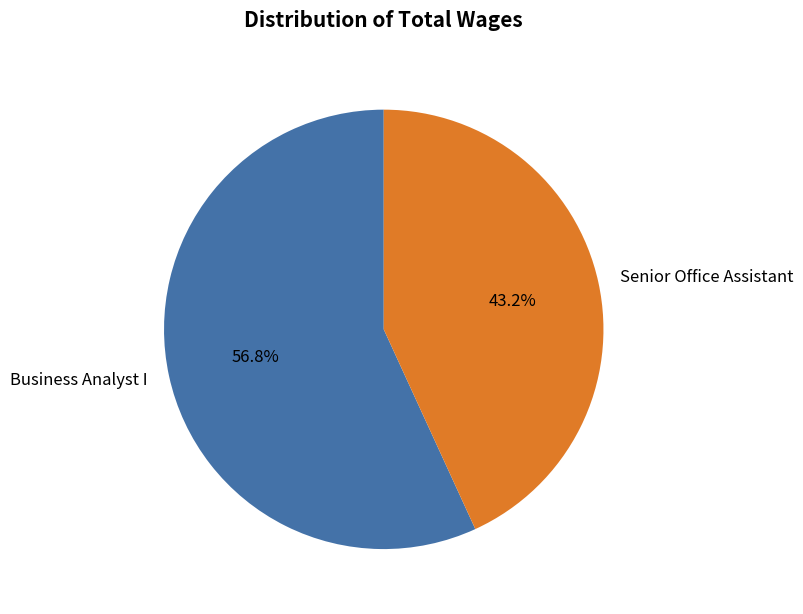

To the nearest percent, what is the difference between the largest and smallest slice percentages?

14%